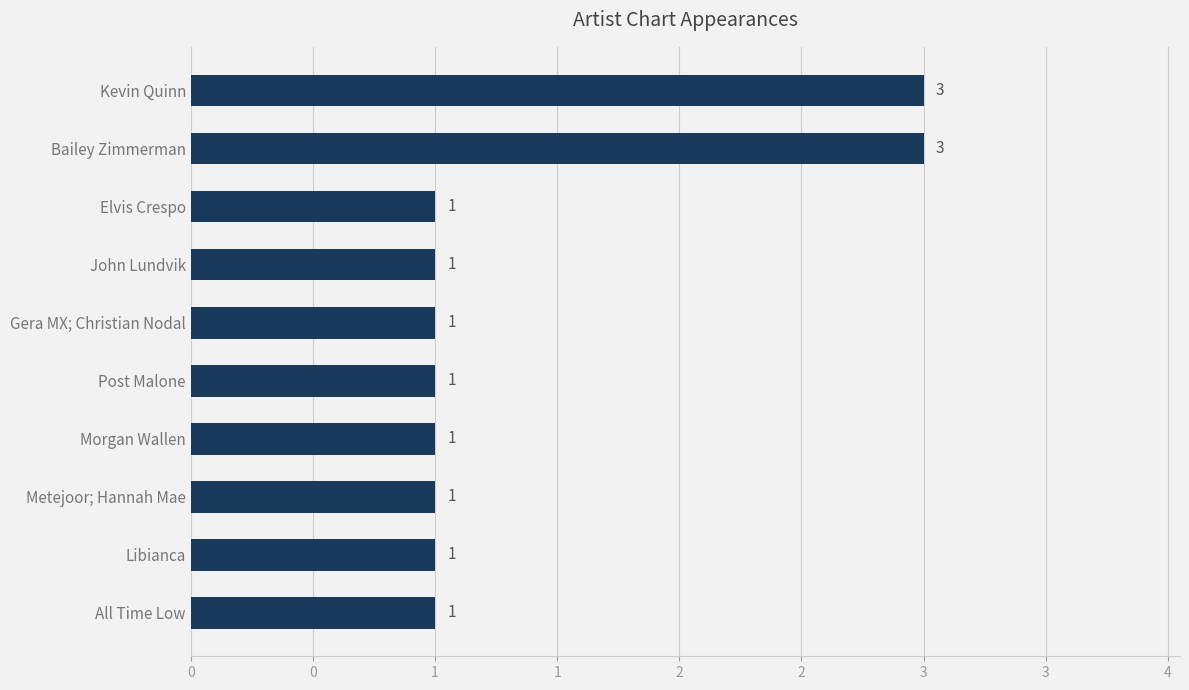

What is the greatest value displayed?

3